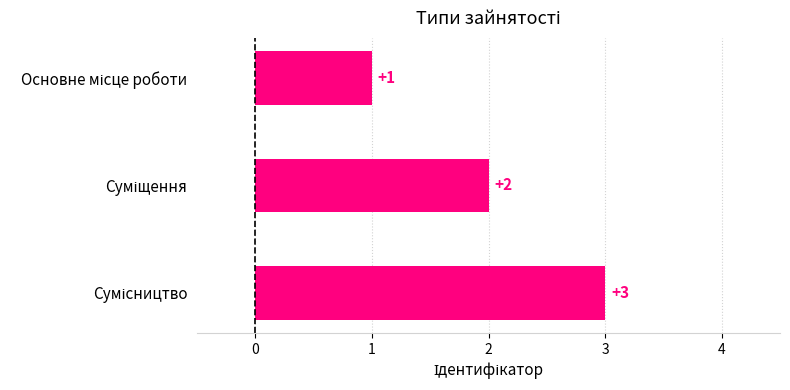

Count the values in the range 1 to 3.

3